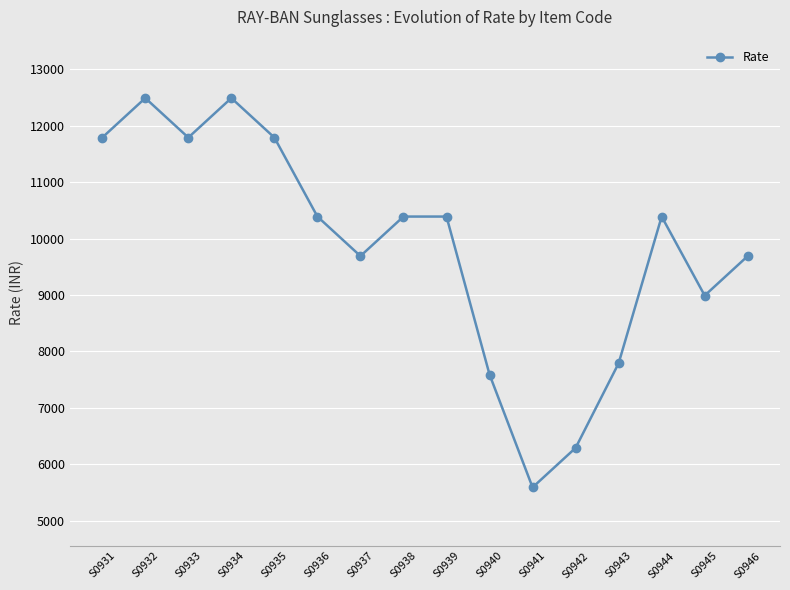

What is the average value?

9846